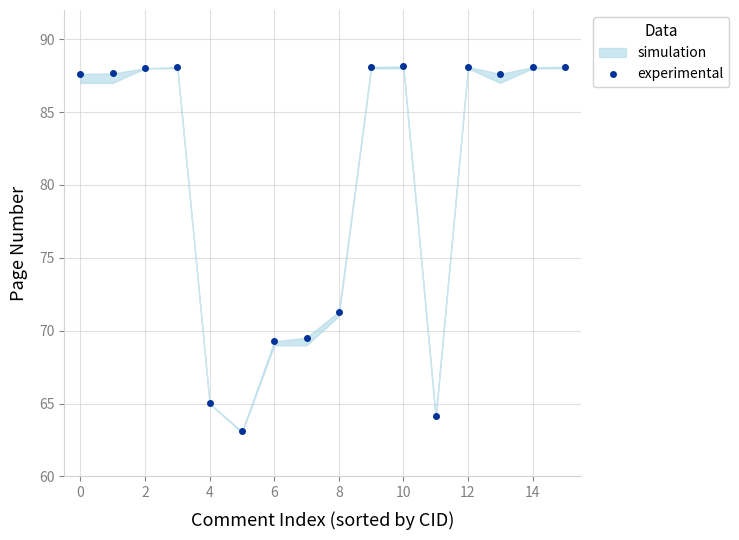

Which has a higher value, 2 or 15?

15